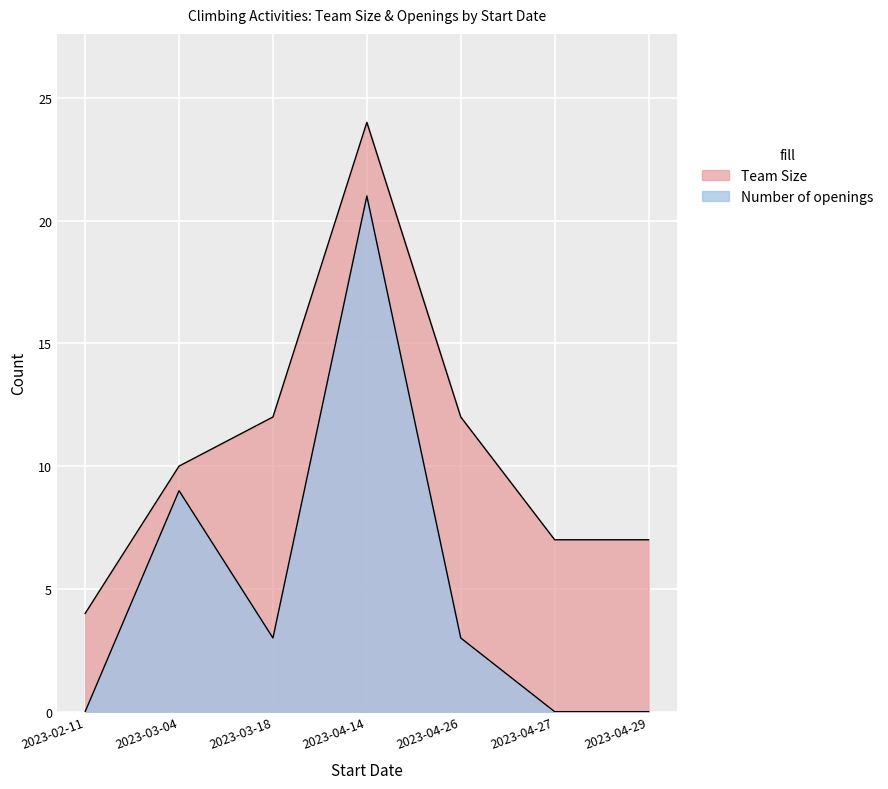

Which series has the largest range (max minus min)?

Number of openings